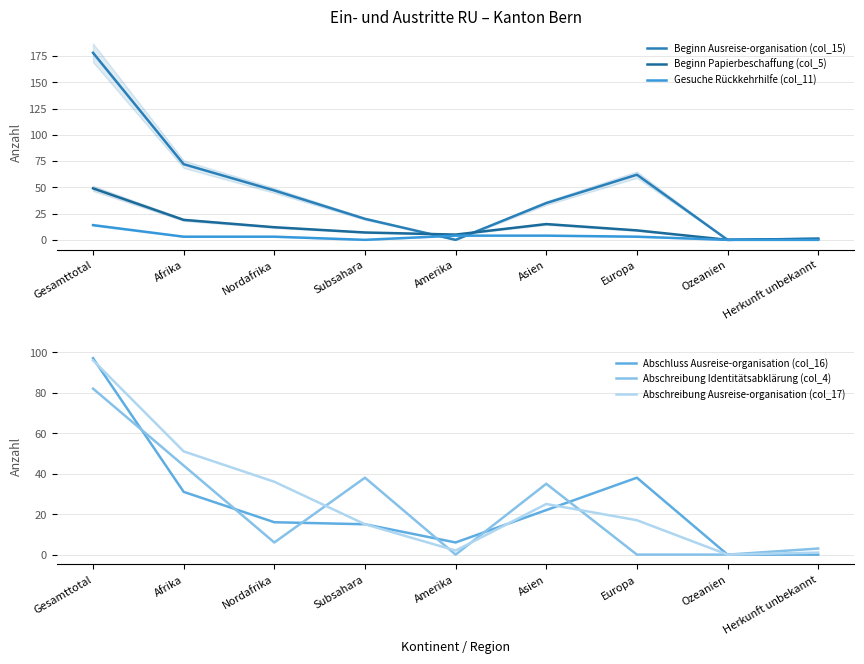

How many values in Abschluss Ausreise-organisation (col_16) are above zero?

7